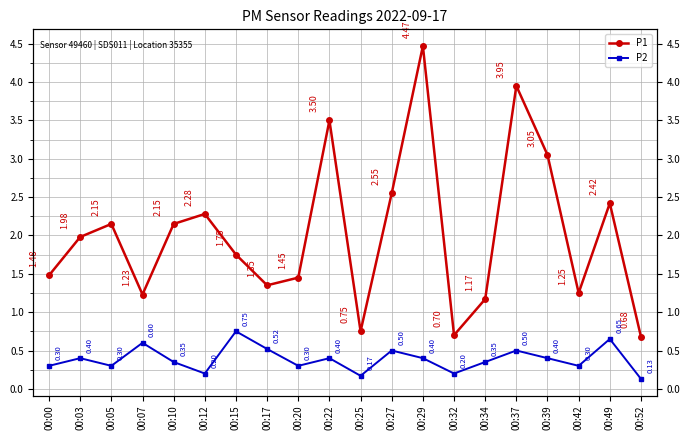

What are all the series names shown in the legend?

P1, P2